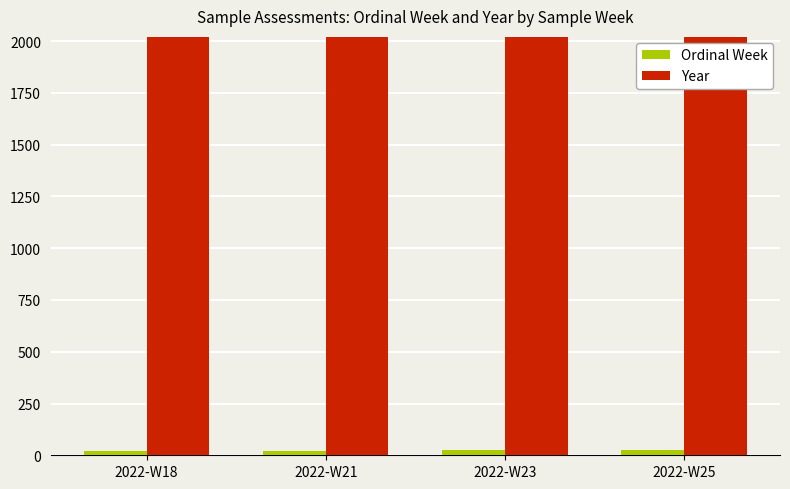

Count the Ordinal Week values in the range 22 to 26.

3